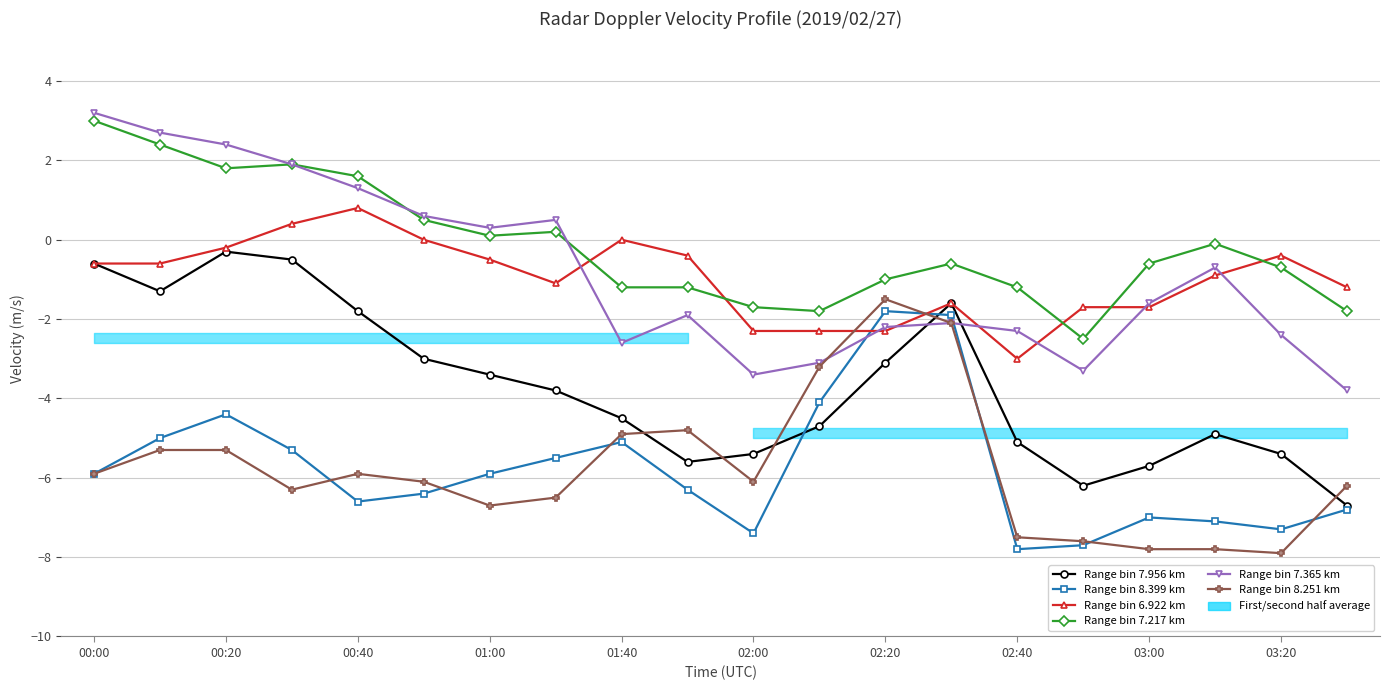

What is the maximum value for Range bin 8.251 km?

-1.5